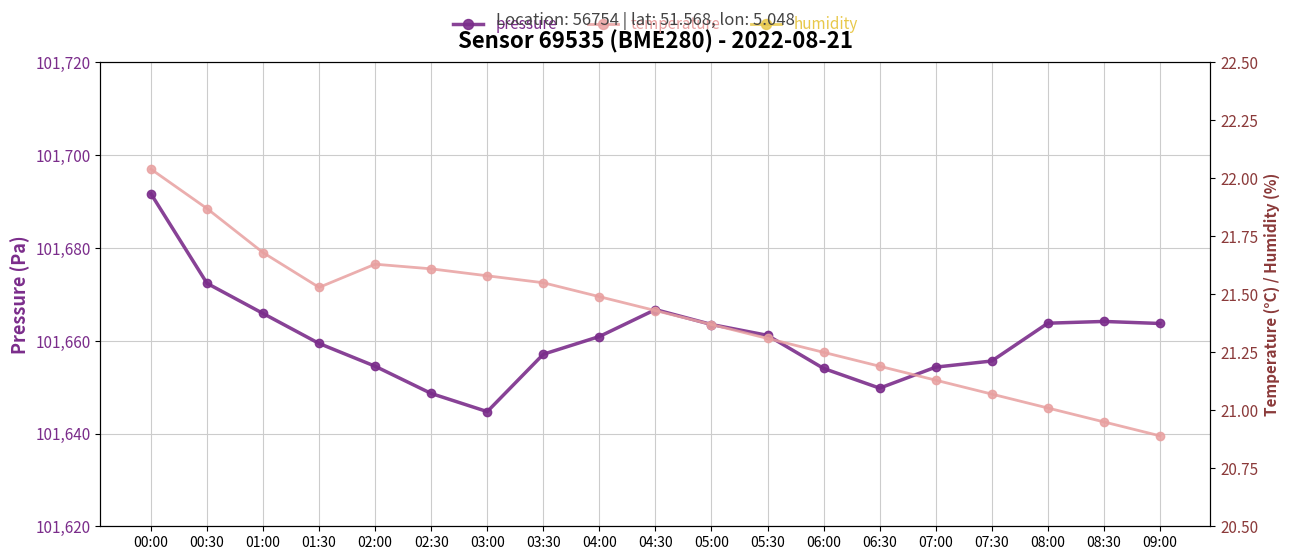

What value does the pressure series have at 01:00?

101665.9